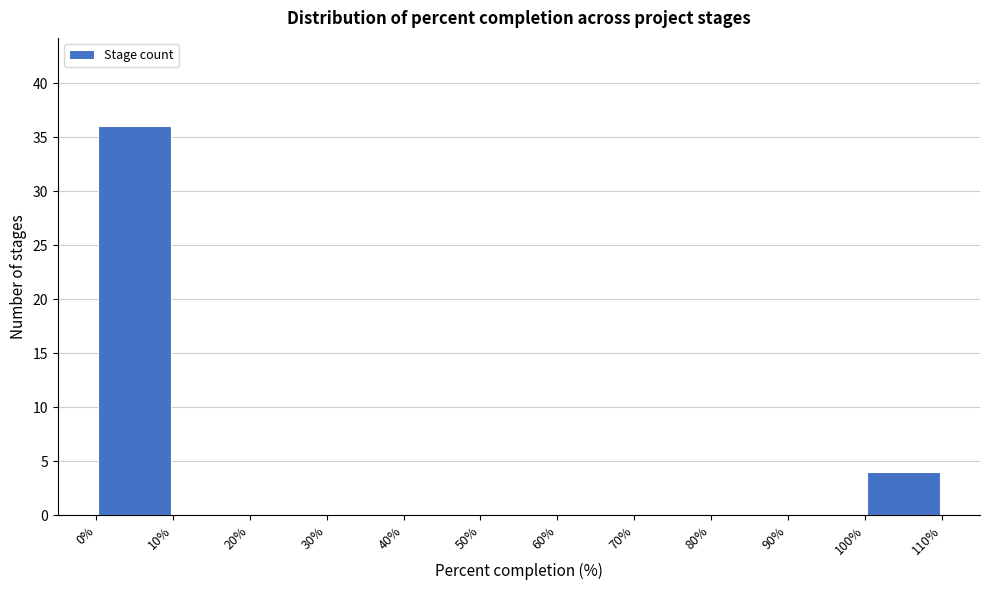

Over which range of the x-axis is the bar tallest?

0% to 10%